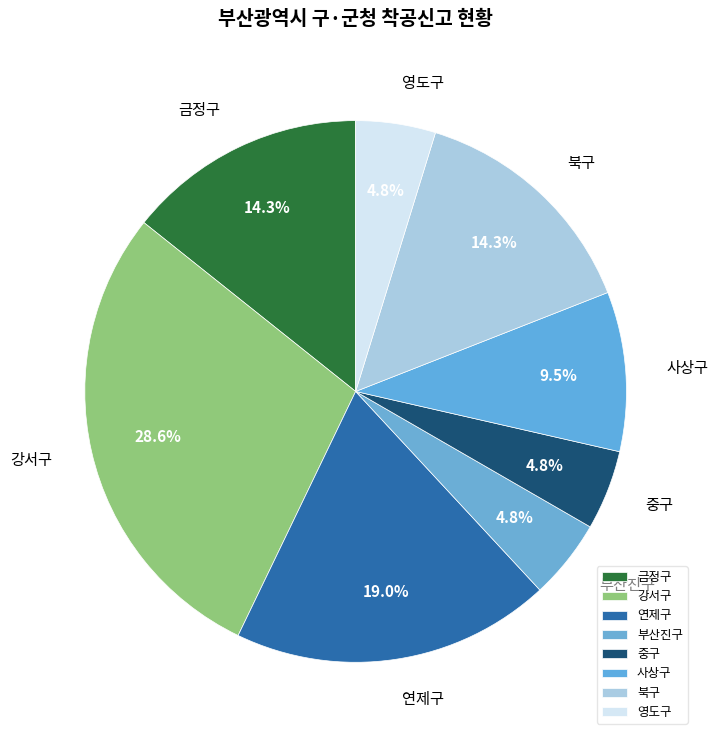

What is the largest slice in the pie chart?

강서구